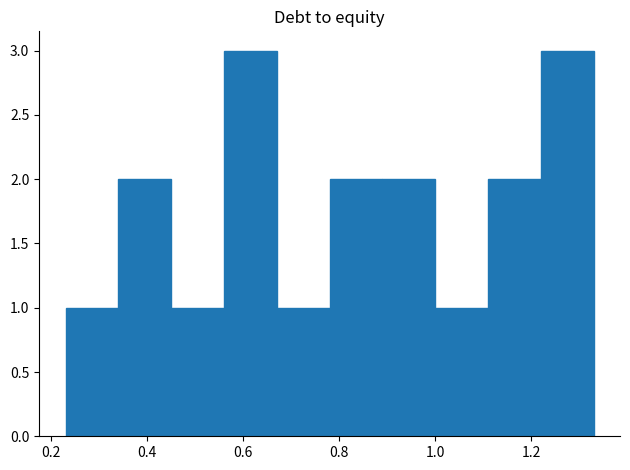

Reading left to right, transcribe this chart: for each bar, give the range it covers on the x-axis and its height. Neither the bar edges nor the heights are printed on the chart, so give them approximately, as read against the axes.

0.23 to 0.34: 1
0.34 to 0.45: 2
0.45 to 0.56: 1
0.56 to 0.67: 3
0.67 to 0.78: 1
0.78 to 0.89: 2
0.89 to 1.00: 2
1.00 to 1.11: 1
1.11 to 1.22: 2
1.22 to 1.33: 3